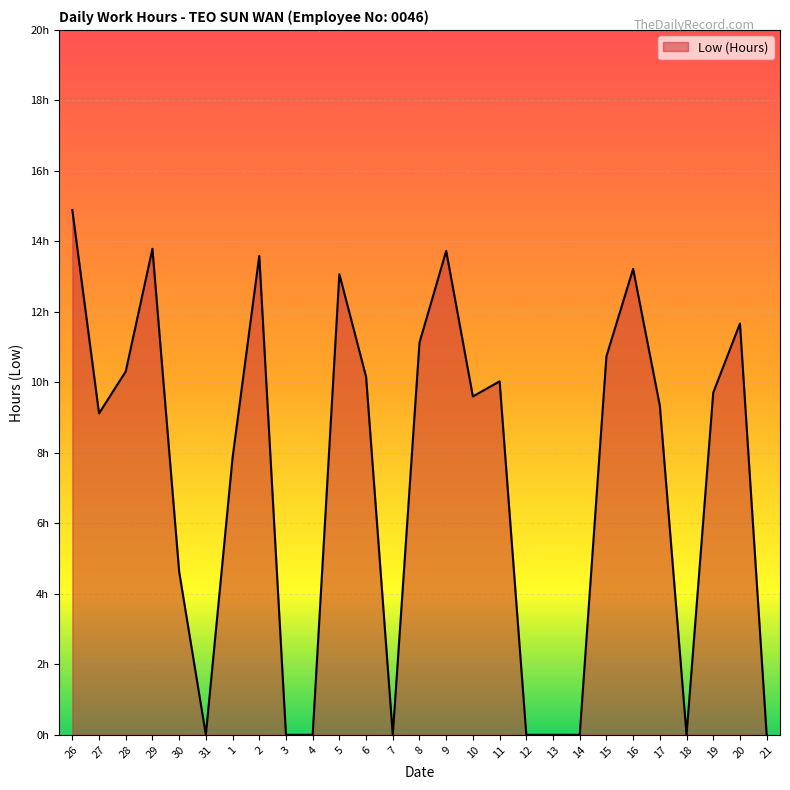

What is the sum of the values at 12 and 19?

9.7